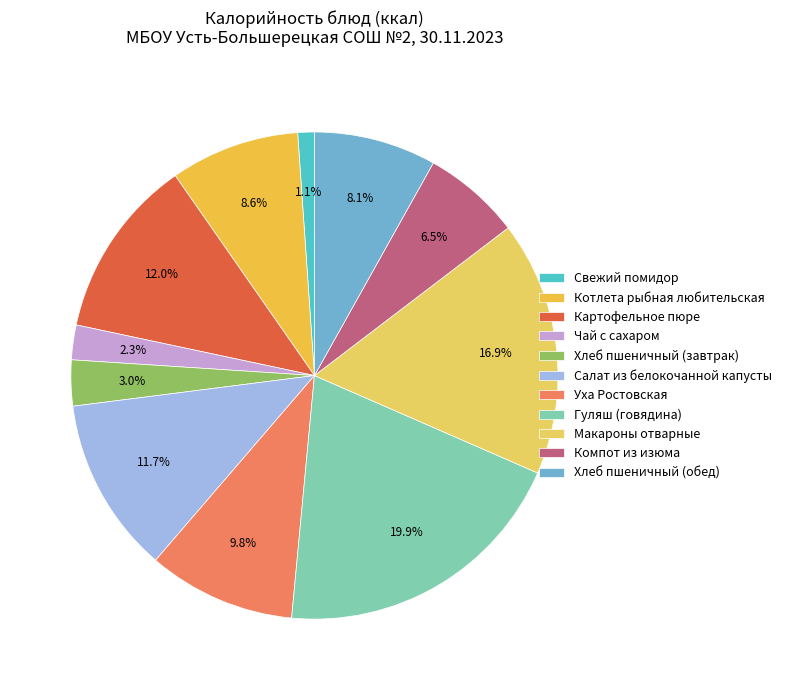

Between Картофельное пюре and Хлеб пшеничный (завтрак), which is larger?

Картофельное пюре